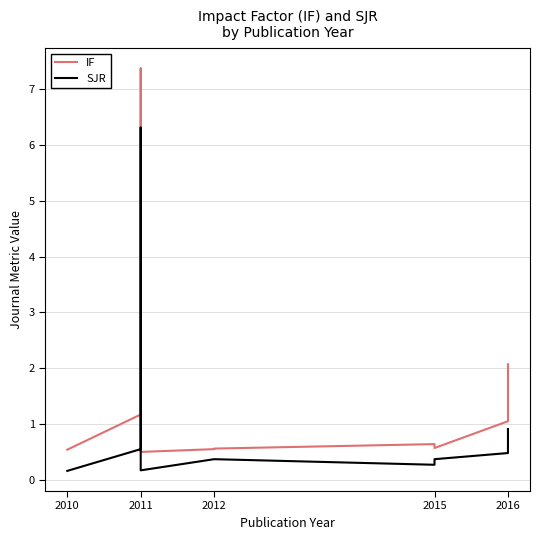

What is the value of the IF point at the 5th from the left?

1.2